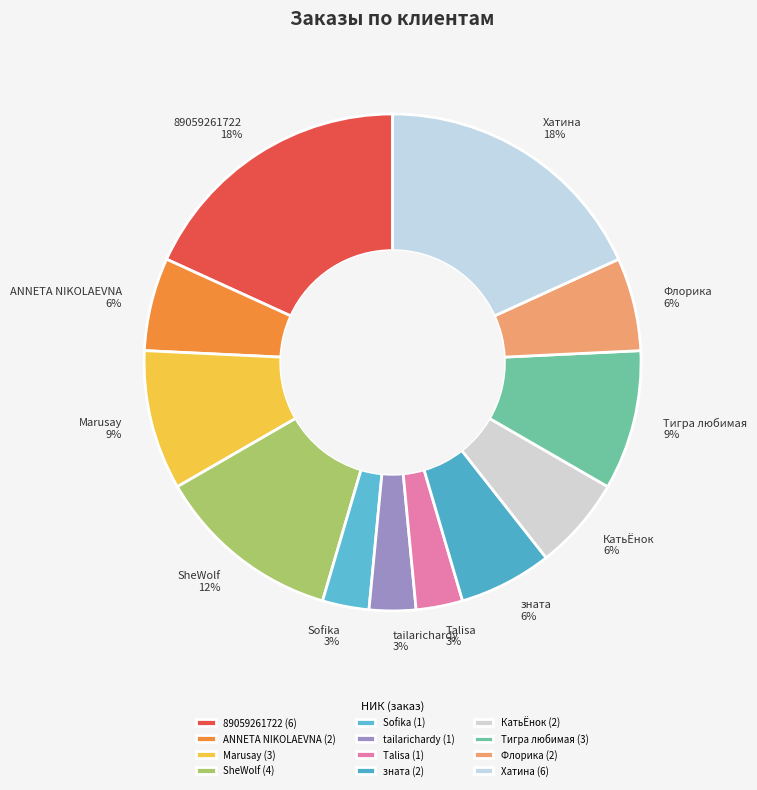

Does any single category account for the majority?

No